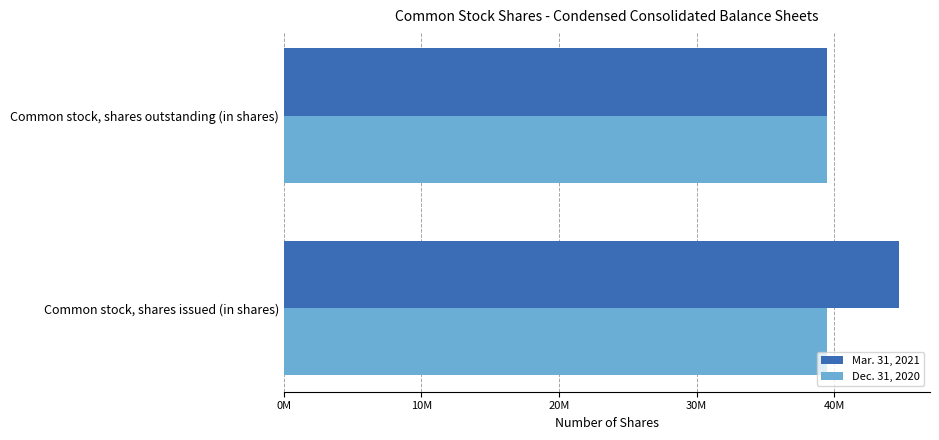

What is the value of the Mar. 31, 2021 bar at the 1st from the left?

44707614.0